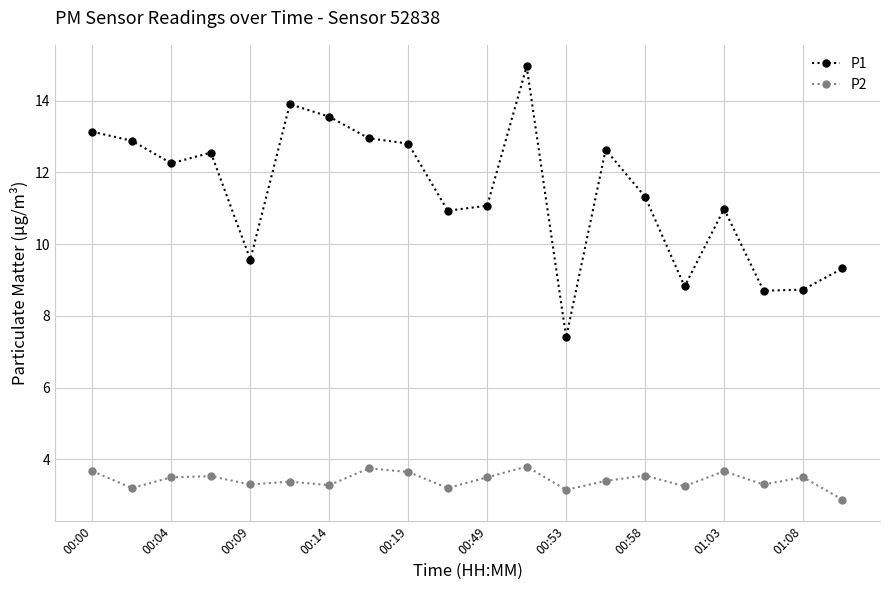

What is the sum of all P1 values?

228.4